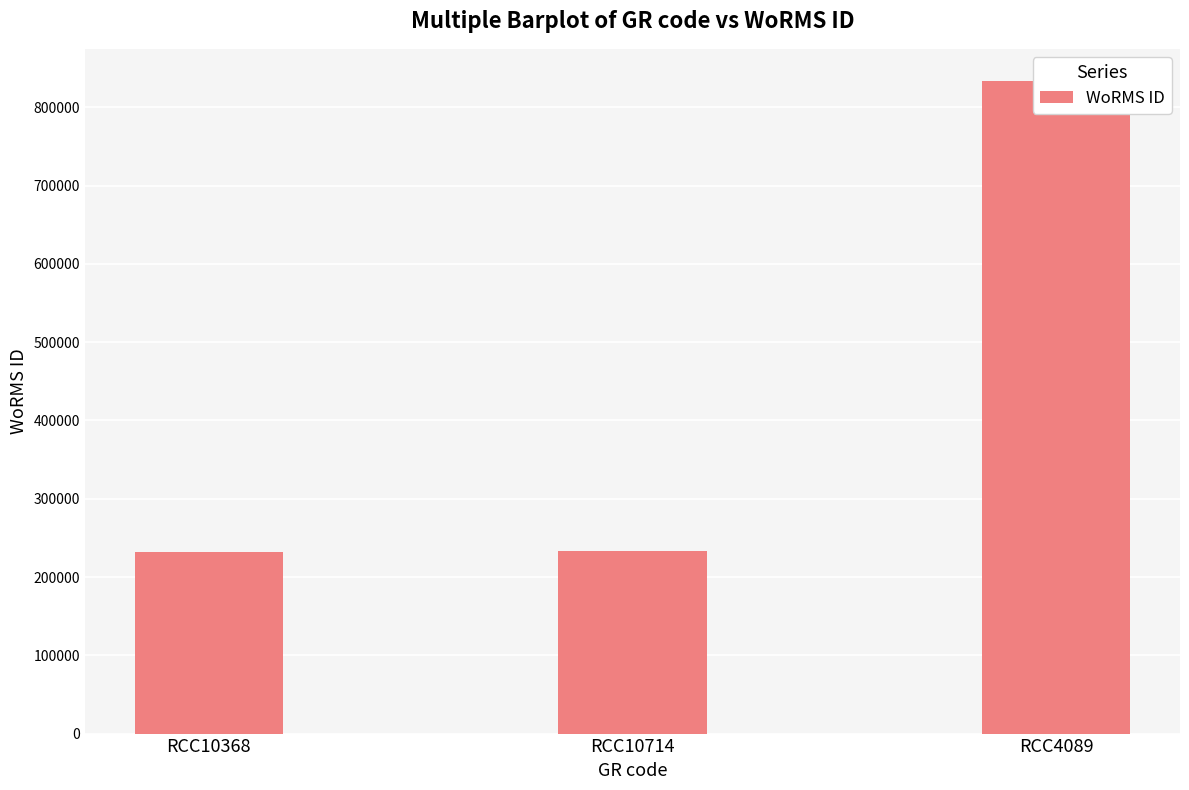

Rank the categories by value from lowest to highest.

RCC10368, RCC10714, RCC4089